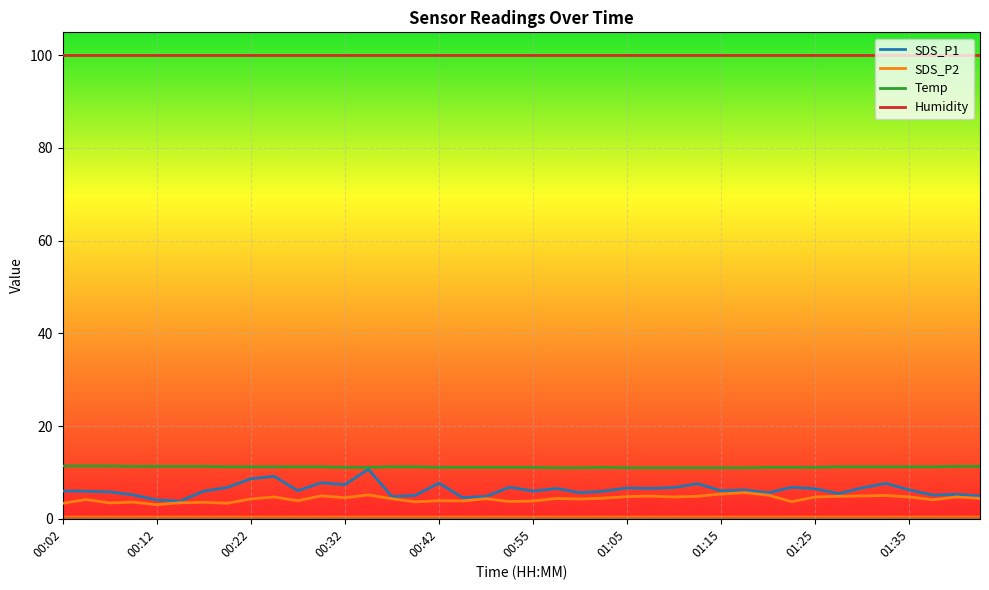

What are all the series names shown in the legend?

SDS_P1, SDS_P2, Temp, Humidity